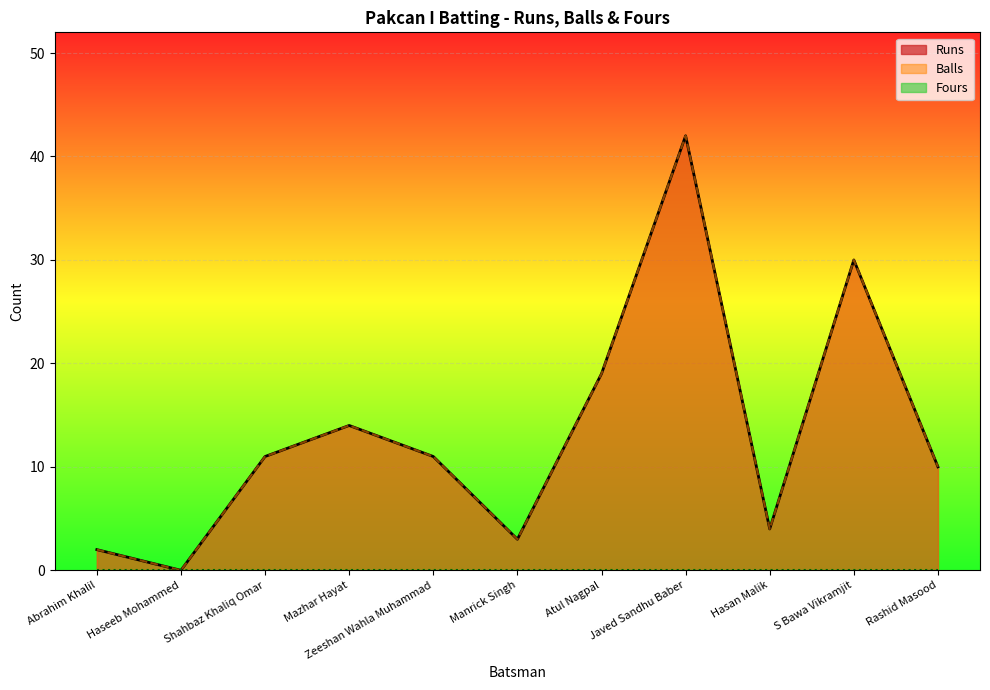

What is the difference between the maximum and minimum values in the Runs series?

42